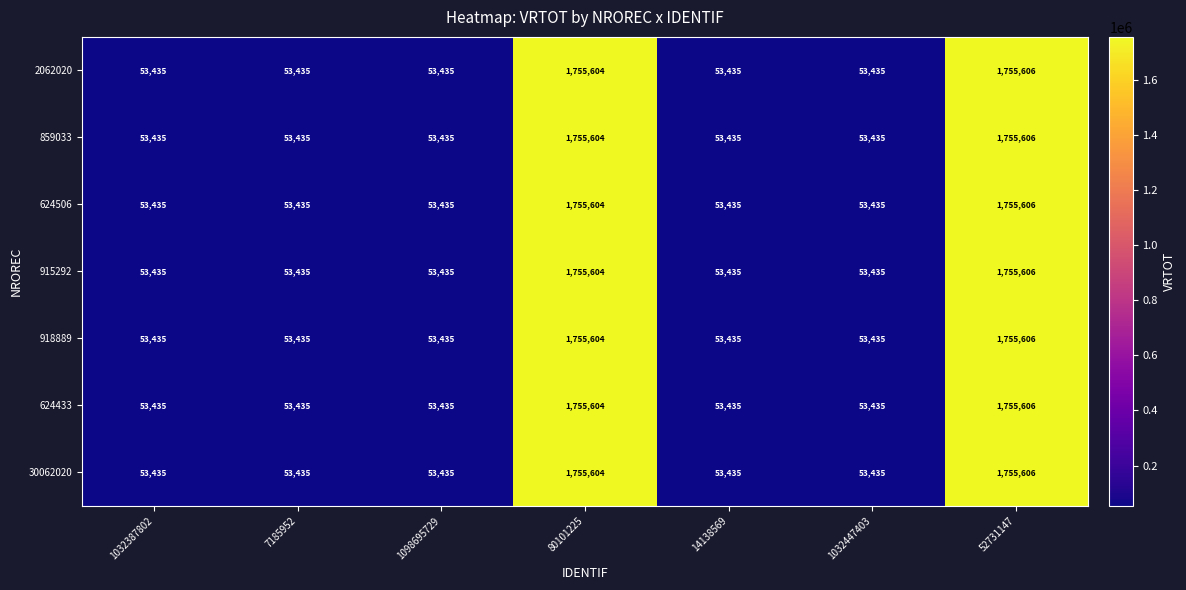

What is the difference between the maximum and second lowest values in the 624433 series?

1702171